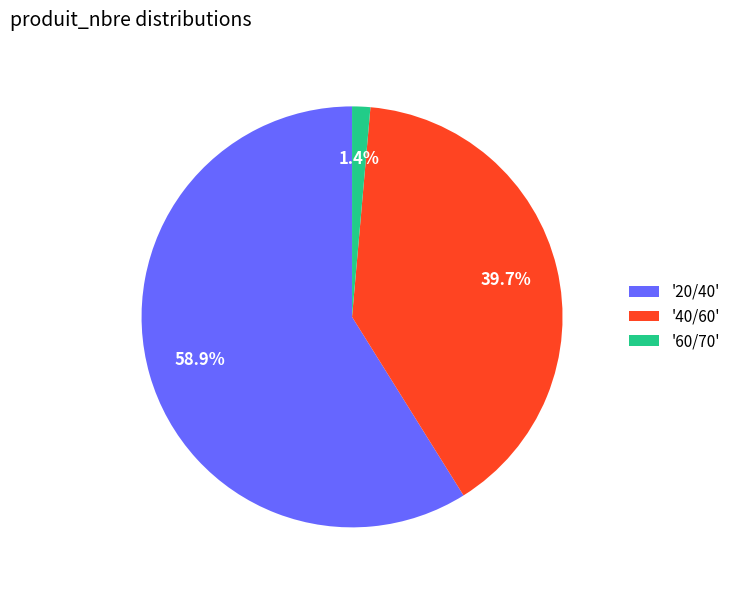

Rank the categories by value from lowest to highest.

'60/70', '40/60', '20/40'